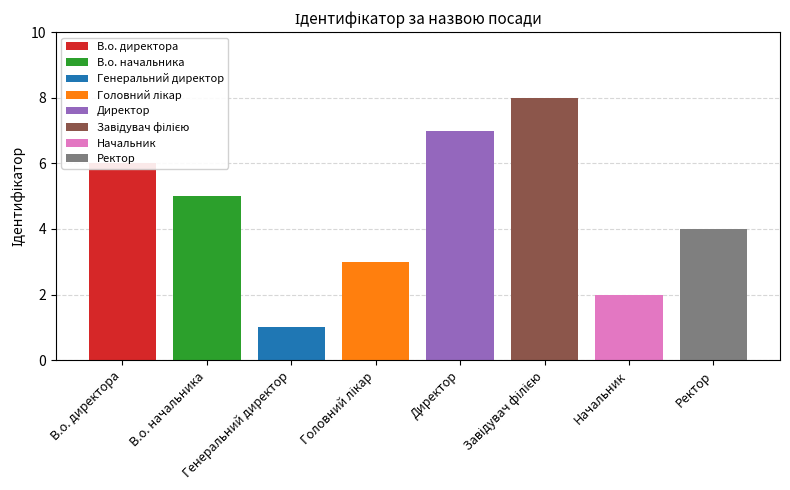

What is the greatest value displayed?

8